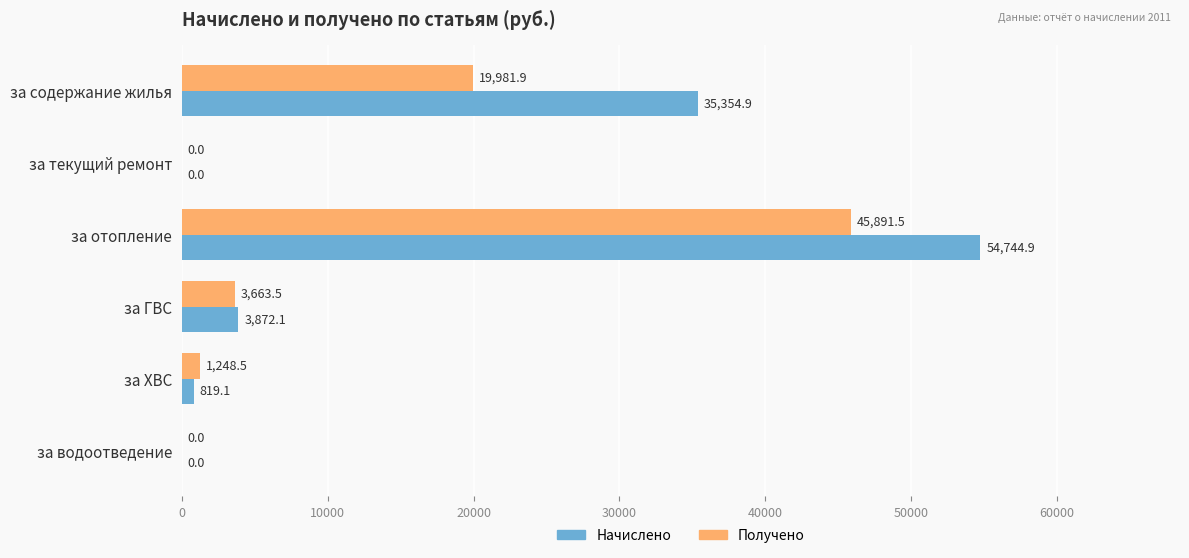

Which category has the highest value in the Начислено series?

за отопление